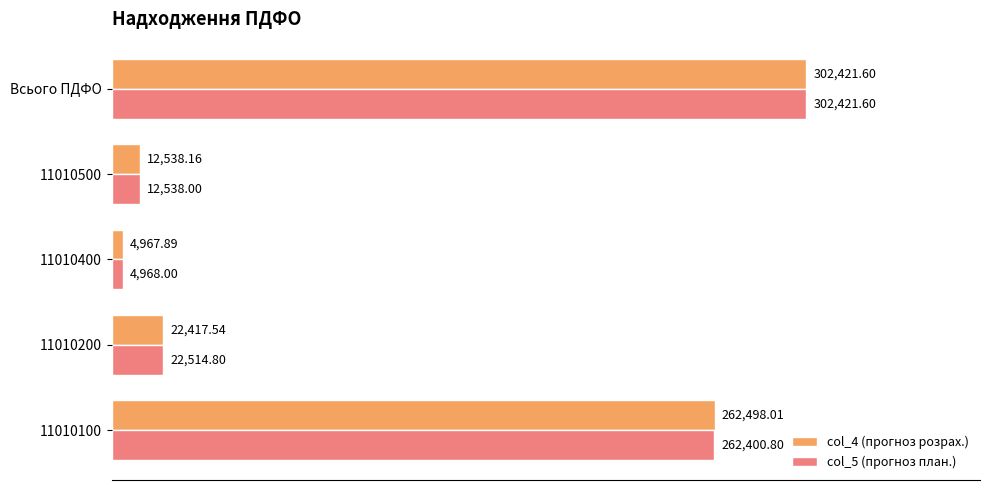

What are all the series names shown in the legend?

col_4 (прогноз розрах.), col_5 (прогноз план.)